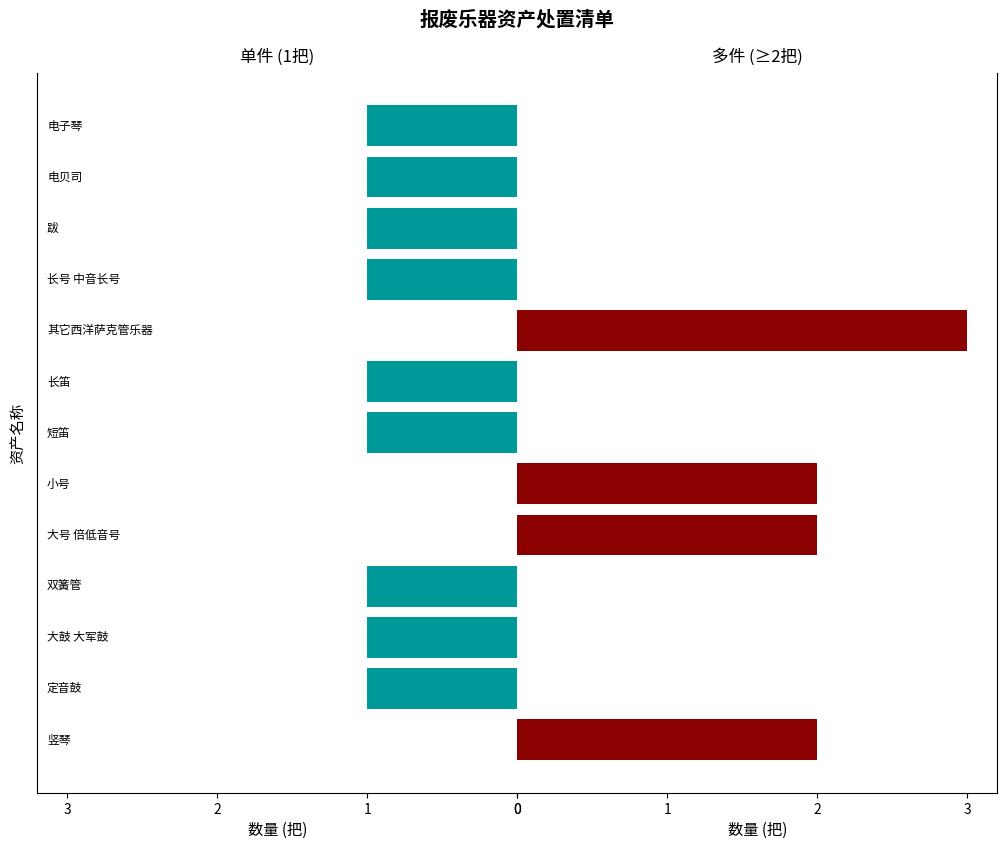

List the series in order of their peak value, highest first.

多件资产, 单件资产